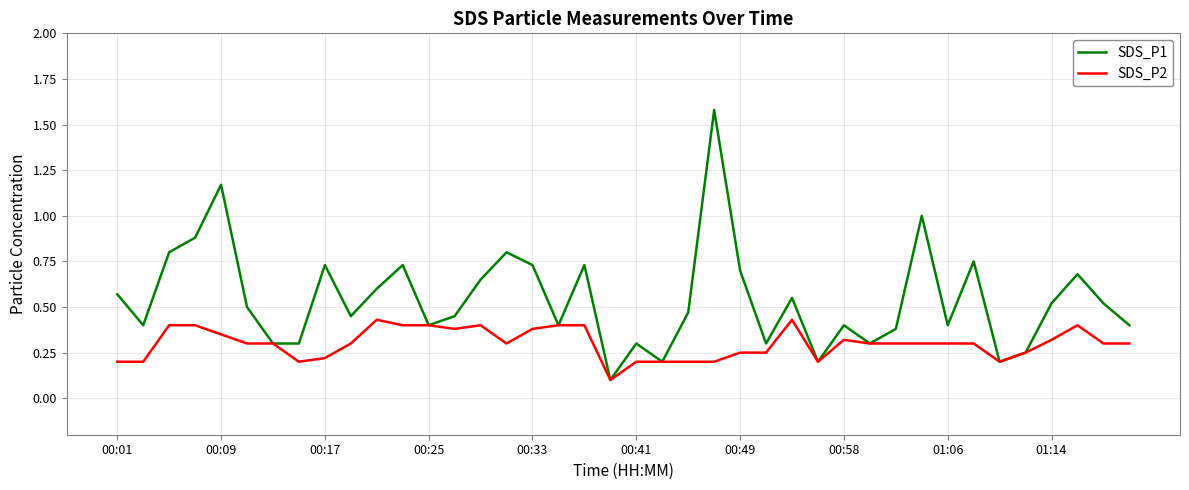

Which series has the widest spread of values?

SDS_P1